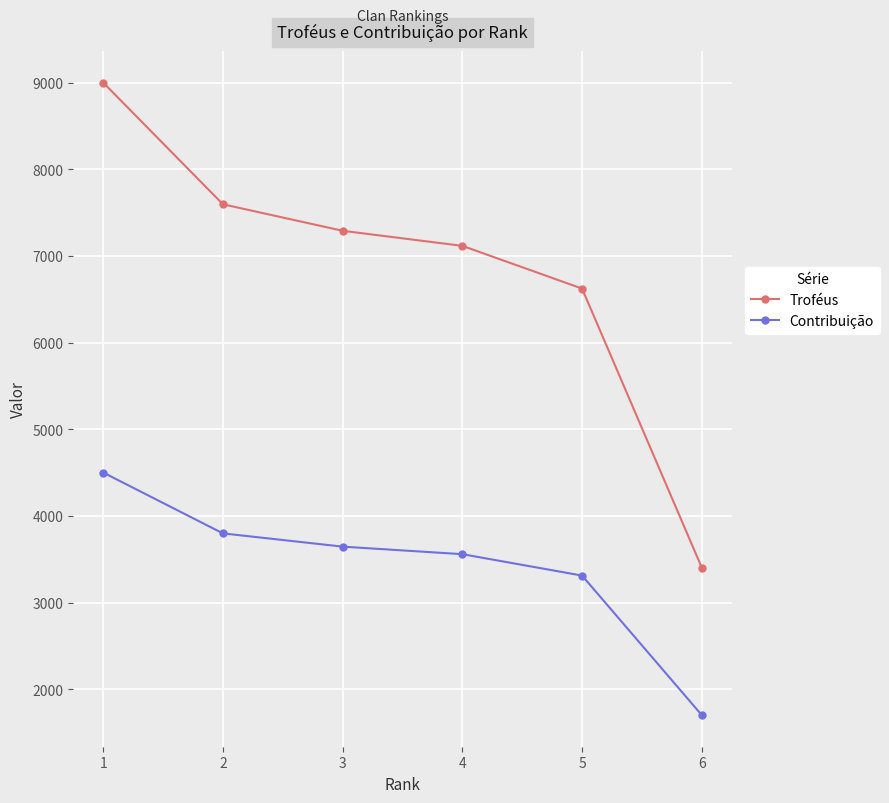

What is the difference between the Troféus values at 1 and 2?

1404